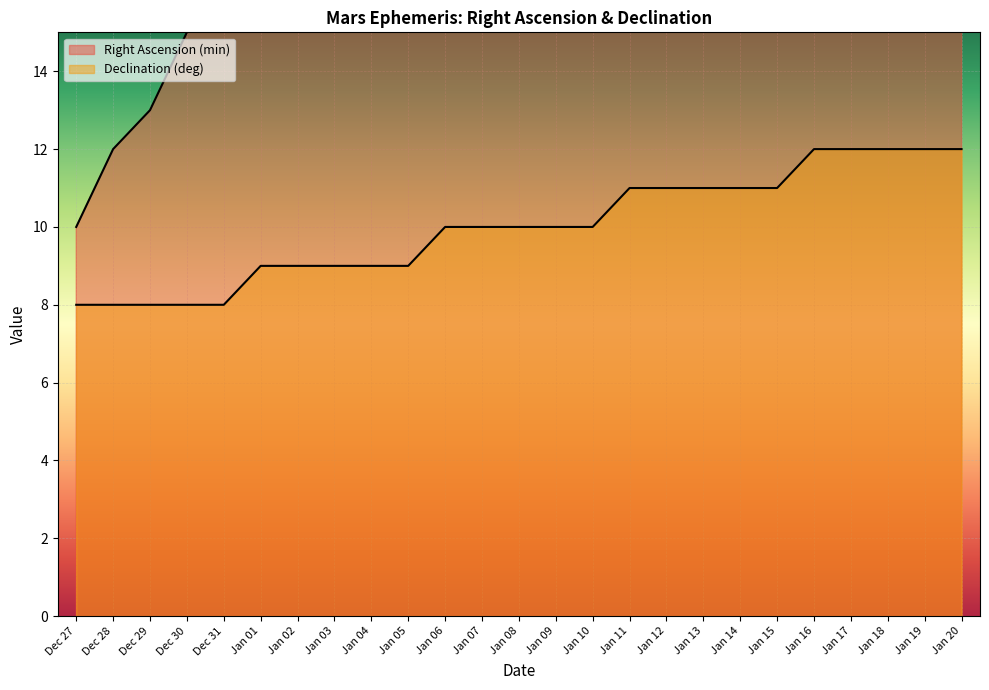

Reading left to right, transcribe all the data shown in this chart.

Right Ascension (min): Dec 27=10	Dec 28=12	Dec 29=13	Dec 30=15	Dec 31=17	Jan 01=19	Jan 02=21	Jan 03=22	Jan 04=24	Jan 05=26	Jan 06=28	Jan 07=30	Jan 08=32	Jan 09=34	Jan 10=36	Jan 11=38	Jan 12=40	Jan 13=42	Jan 14=44	Jan 15=46	Jan 16=48	Jan 17=50	Jan 18=52	Jan 19=54	Jan 20=56
Declination (deg): Dec 27=8	Dec 28=8	Dec 29=8	Dec 30=8	Dec 31=8	Jan 01=9	Jan 02=9	Jan 03=9	Jan 04=9	Jan 05=9	Jan 06=10	Jan 07=10	Jan 08=10	Jan 09=10	Jan 10=10	Jan 11=11	Jan 12=11	Jan 13=11	Jan 14=11	Jan 15=11	Jan 16=12	Jan 17=12	Jan 18=12	Jan 19=12	Jan 20=12